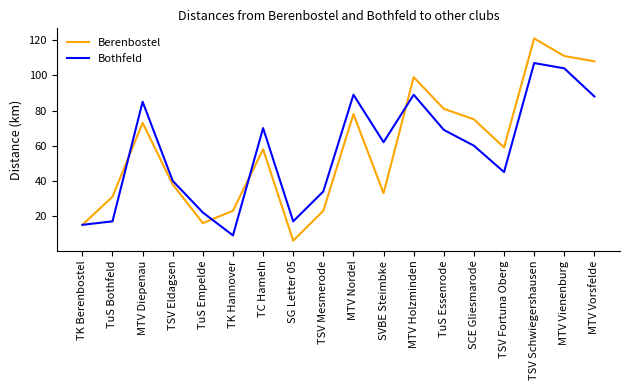

At which category does the chart reach its minimum across all series?

SG Letter 05